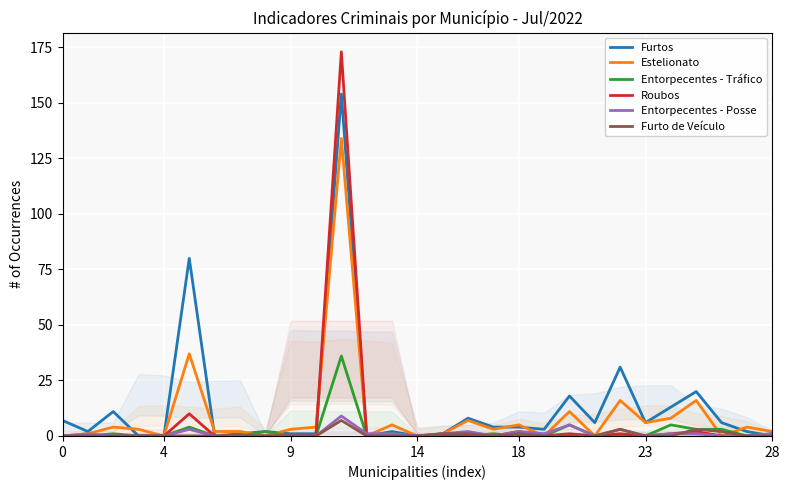

How many values in the Entorpecentes - Posse series exceed 0?

14